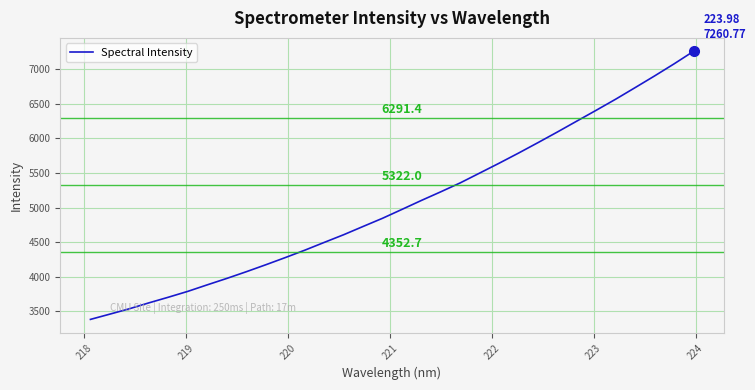

What is the difference between the maximum and minimum values?

3877.5